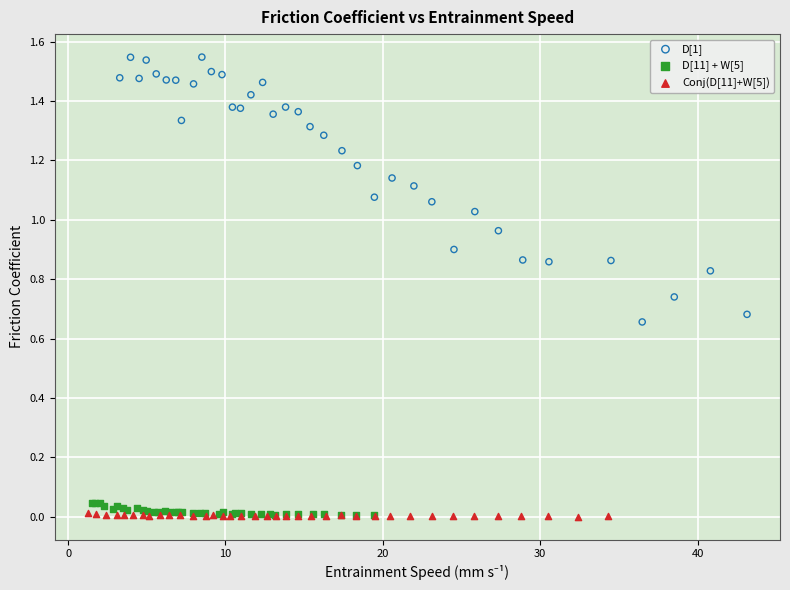

What are all the series names shown in the legend?

D[1], D[11] + W[5], Conj(D[11]+W[5])